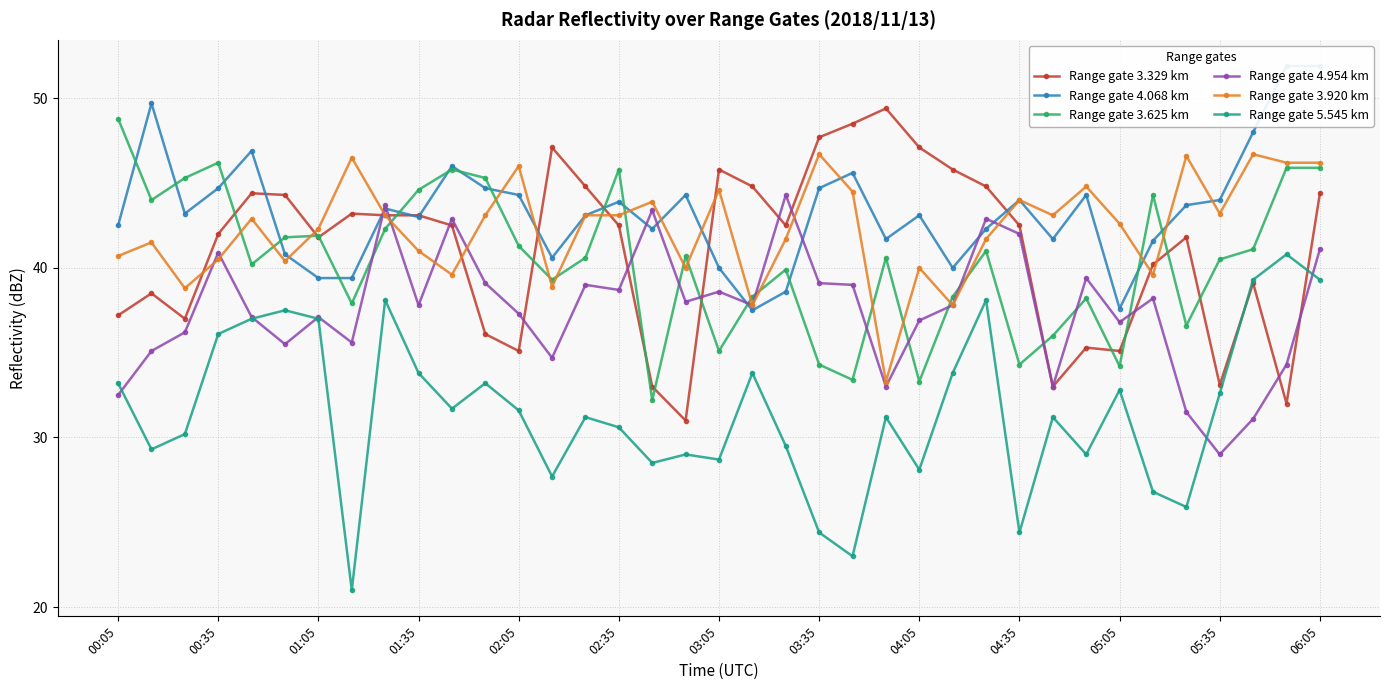

What is the greatest value displayed?

51.9